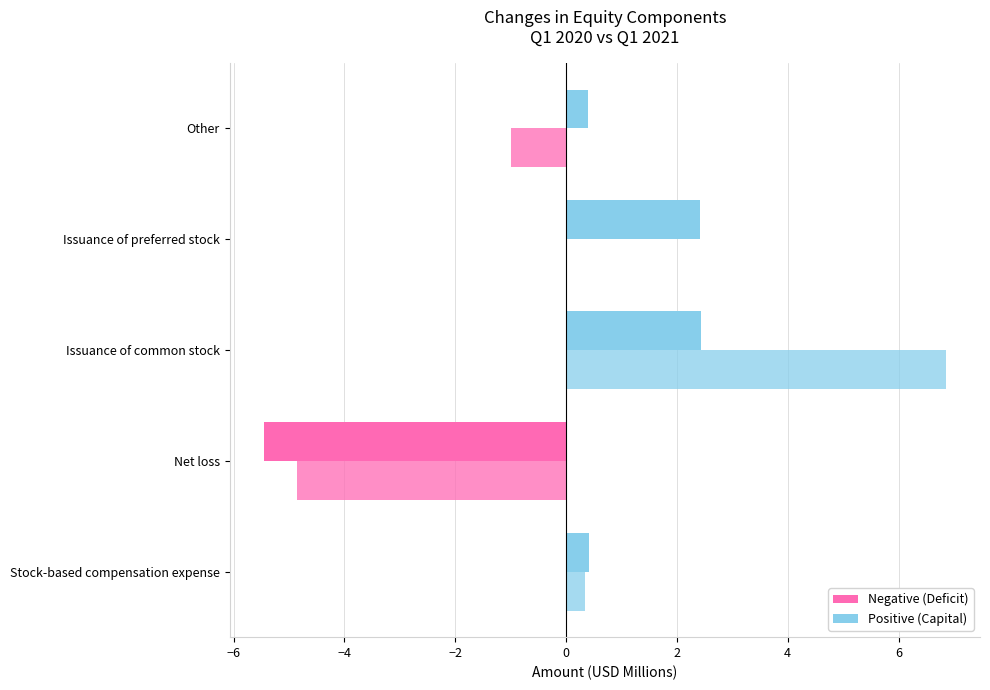

How many data points does each series have?

5